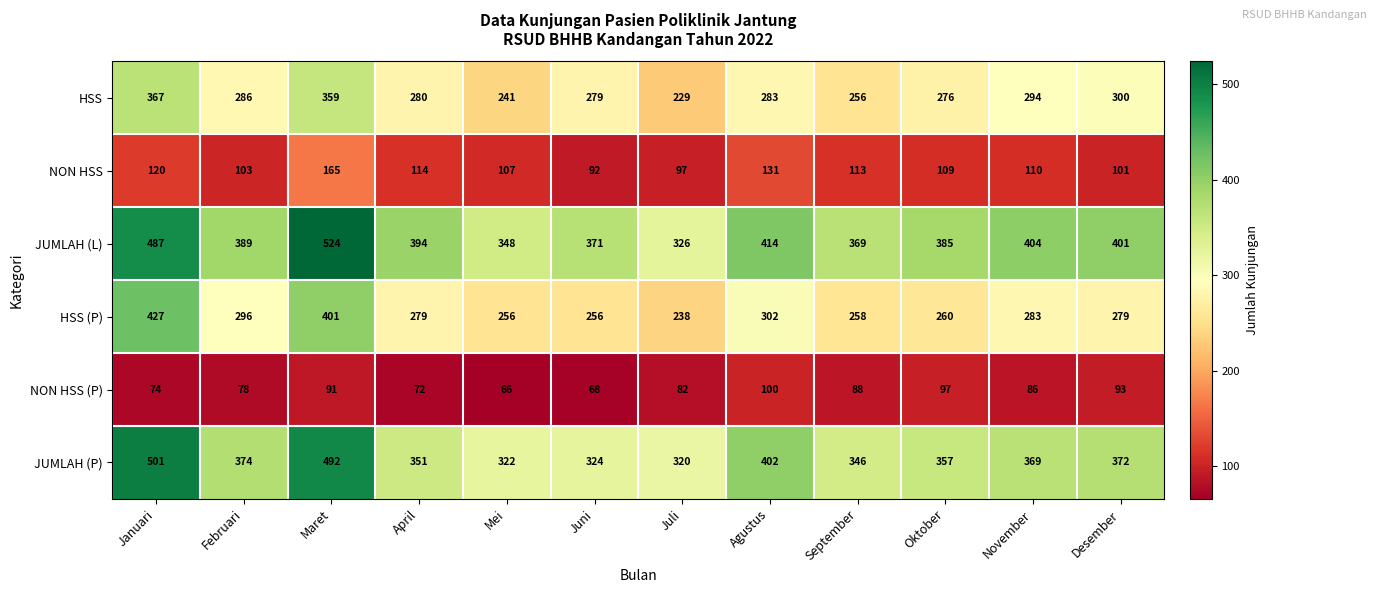

At which category is the sum across all series the highest?

Maret